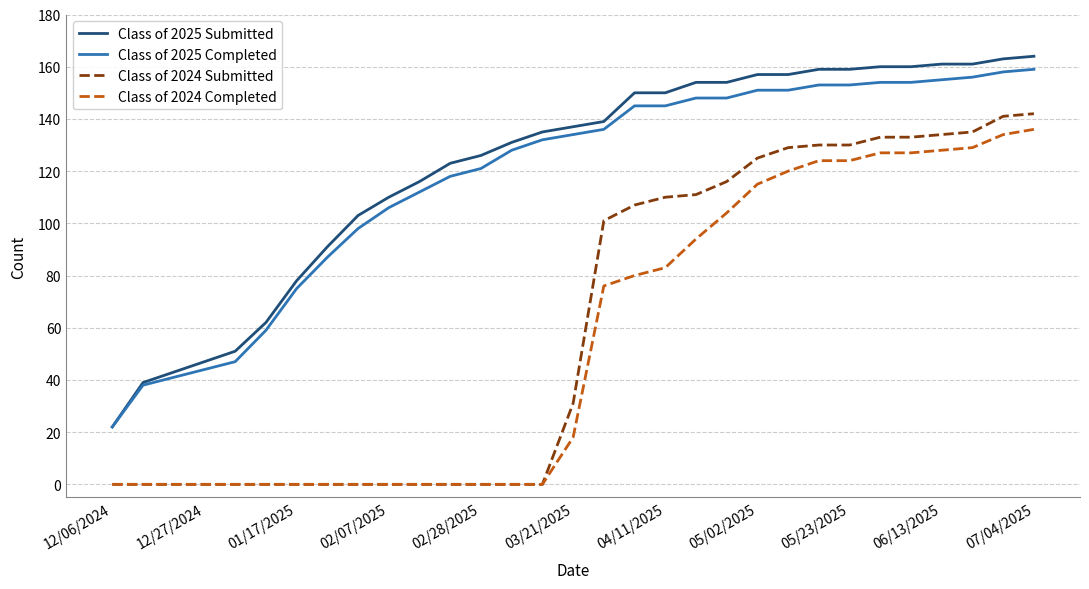

True or false: Class of 2025 Completed and Class of 2024 Completed cross at least once.

False